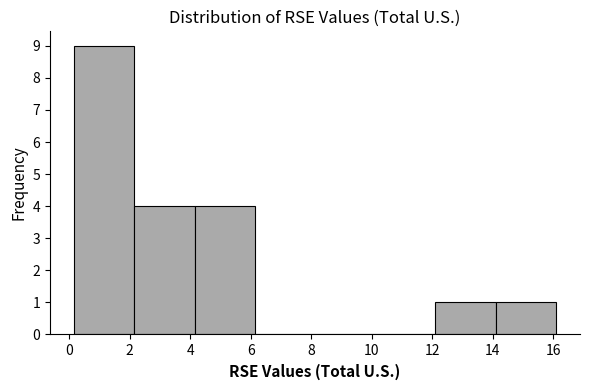

Reading left to right, list every bar in this chart as the range it spans on the x-axis followed by its height. Neither the bar edges nor the heights are printed on the chart, so give them approximately, as read against the axes.

0.2 to 2.2: 9
2.2 to 4.2: 4
4.2 to 6.2: 4
6.2 to 8.2: 0
8.2 to 10.2: 0
10.2 to 12.2: 0
12.2 to 14.0: 1
14.0 to 16.0: 1